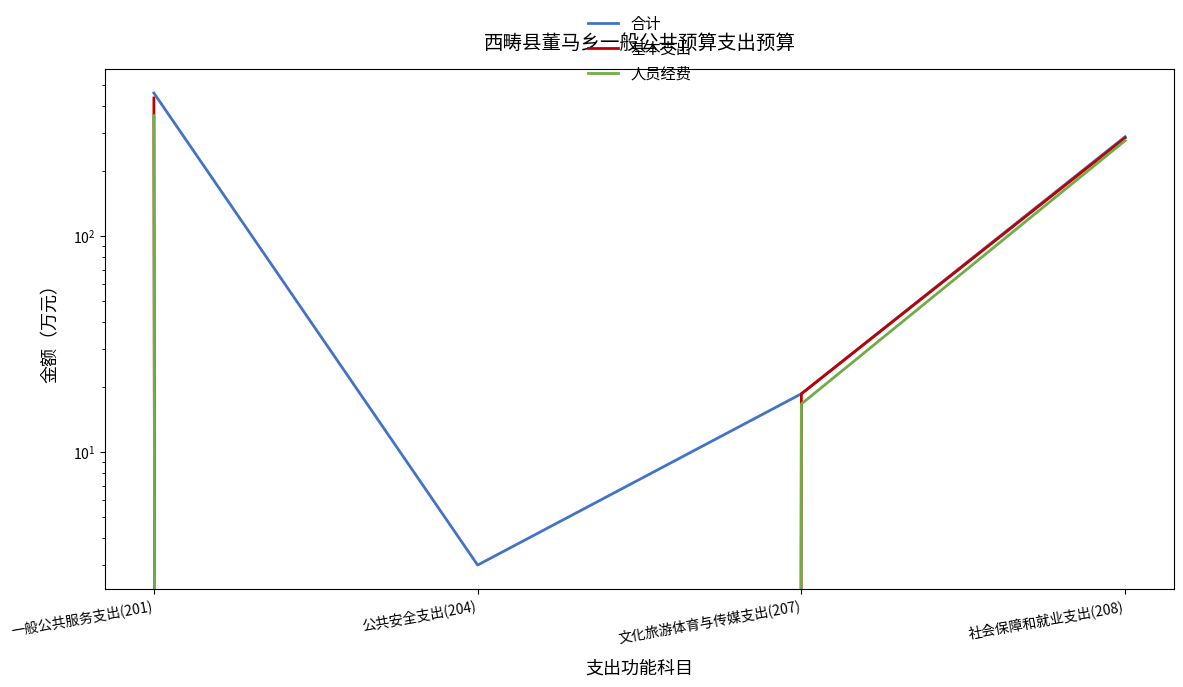

Reading right to left, what are all the values shown in this chart?

合计: 社会保障和就业支出(208)=289.0	文化旅游体育与传媒支出(207)=18.6	公共安全支出(204)=3.0	一般公共服务支出(201)=460.4
基本支出: 社会保障和就业支出(208)=285.4	文化旅游体育与传媒支出(207)=18.6	公共安全支出(204)=0.0	一般公共服务支出(201)=436.7
人员经费: 社会保障和就业支出(208)=277.2	文化旅游体育与传媒支出(207)=16.7	公共安全支出(204)=0.0	一般公共服务支出(201)=361.8